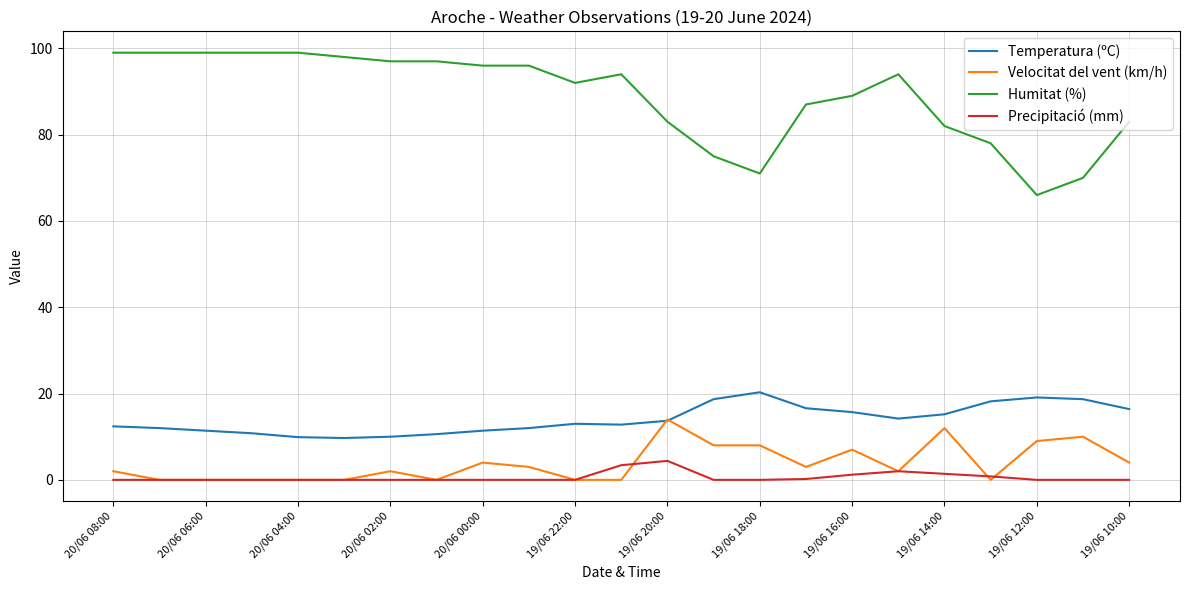

Which series has the largest range (max minus min)?

Humitat (%)